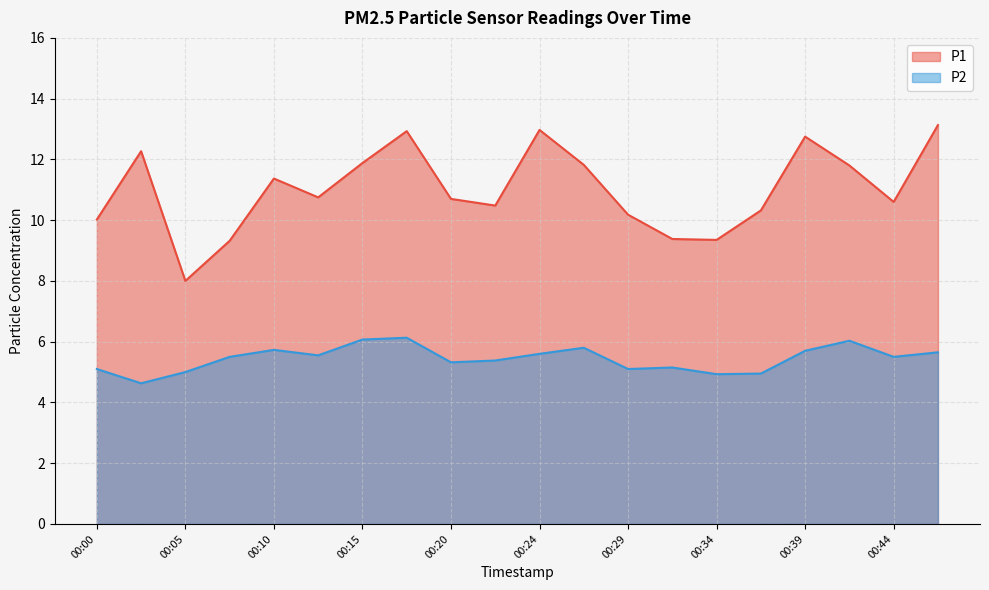

What is the highest value of the P1 series?

13.1